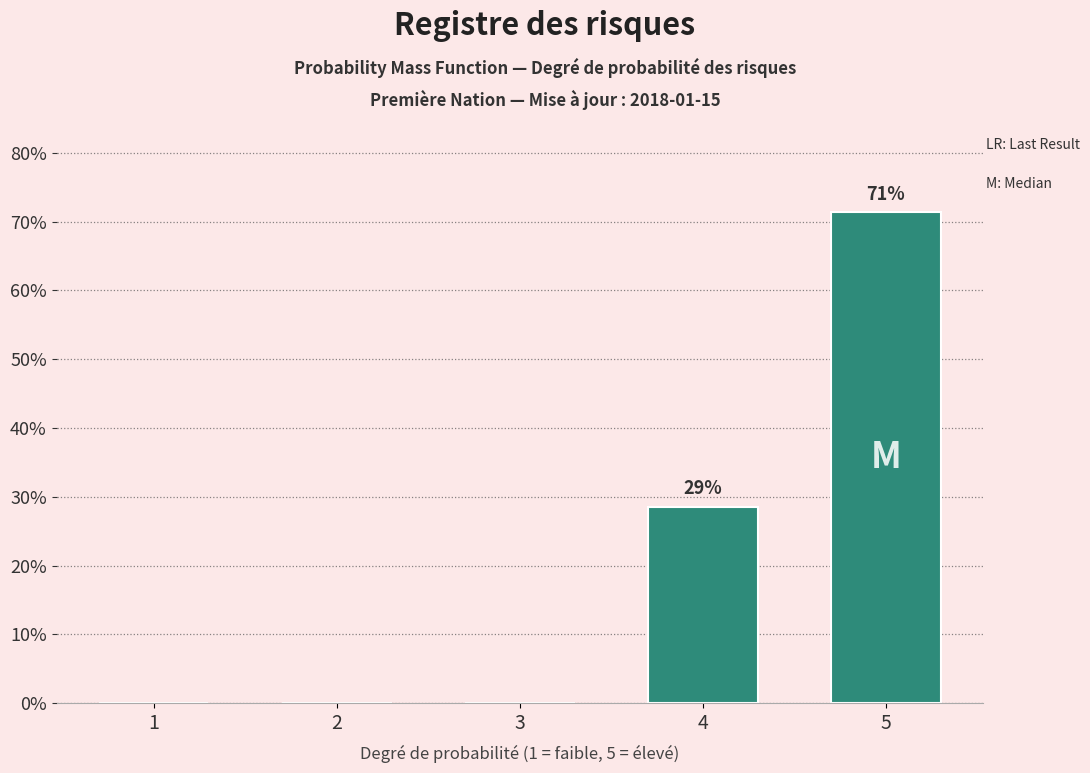

Reading left to right, extract all data points from this chart.

1=0.0	2=0.0	3=0.0	4=28.6	5=71.4